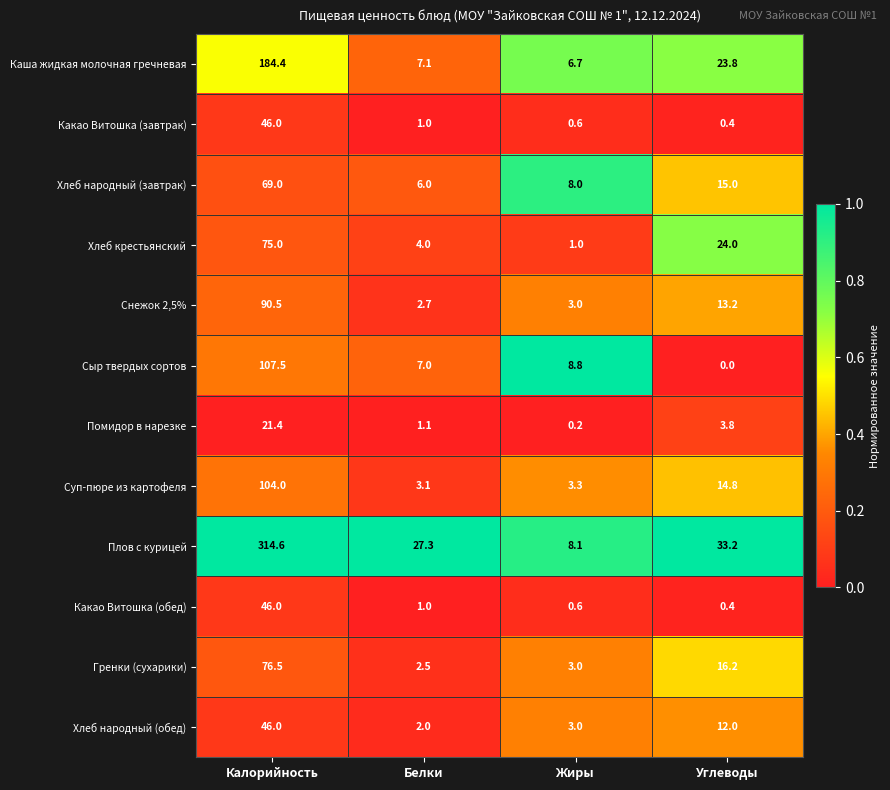

At which label does Каша жидкая молочная гречневая reach its minimum?

Жиры